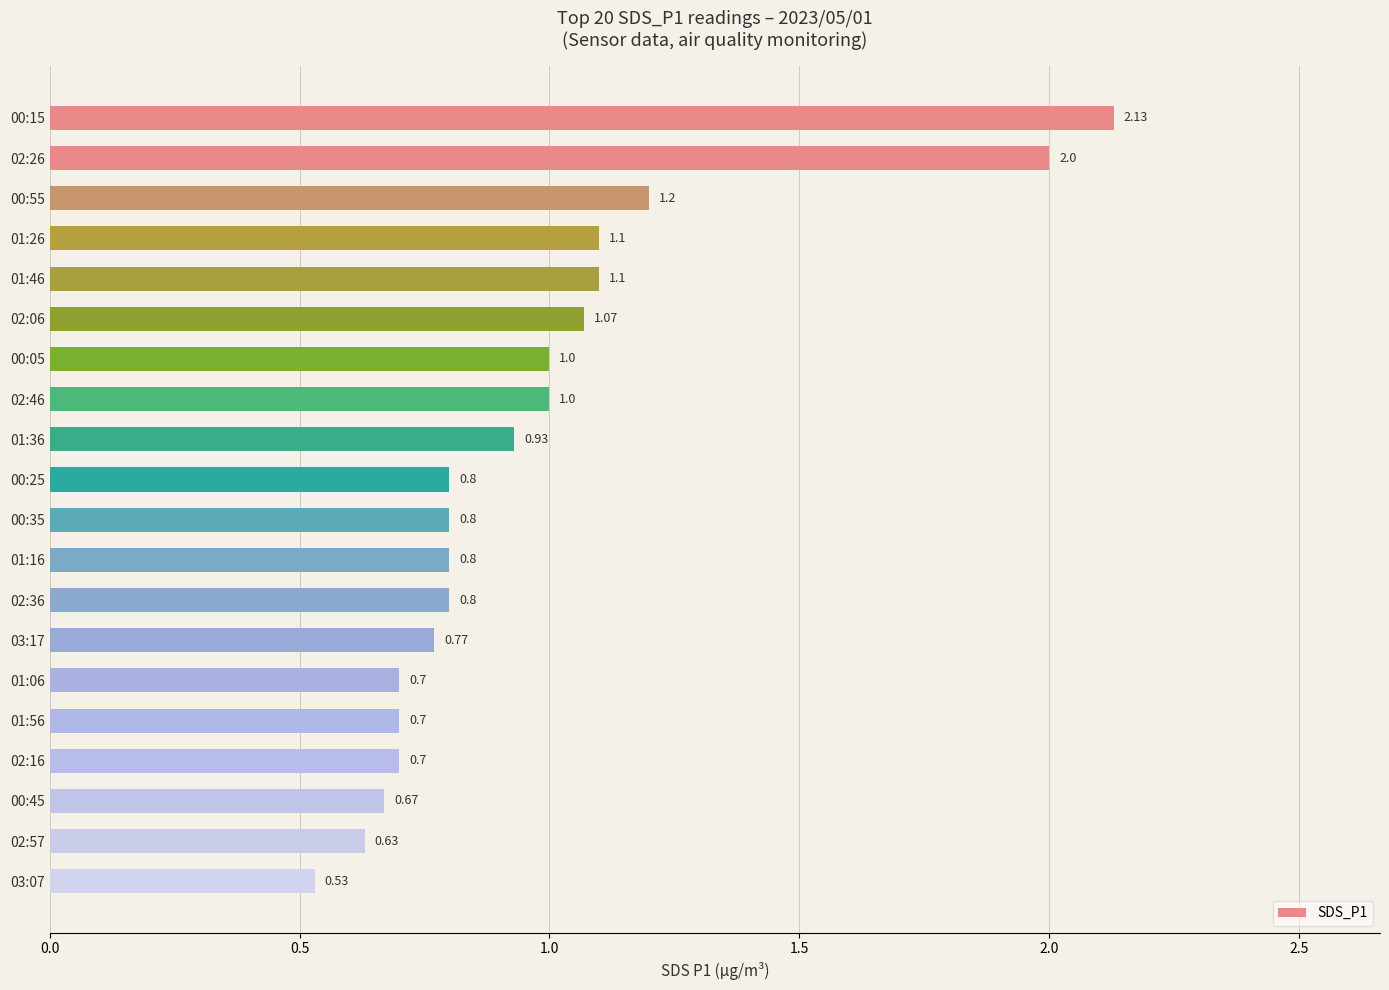

What is the sum of all values?

19.4